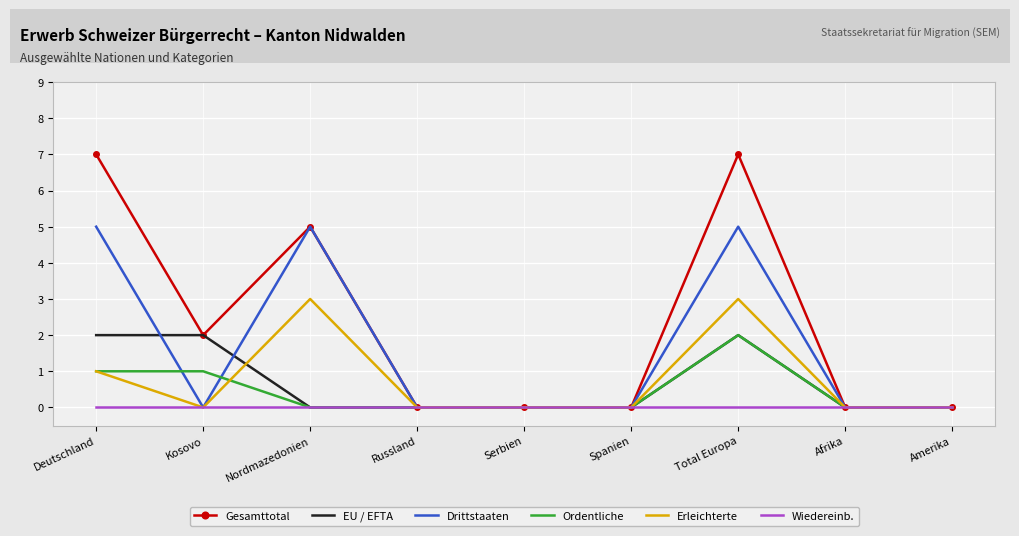

What is the maximum value shown in the chart?

7